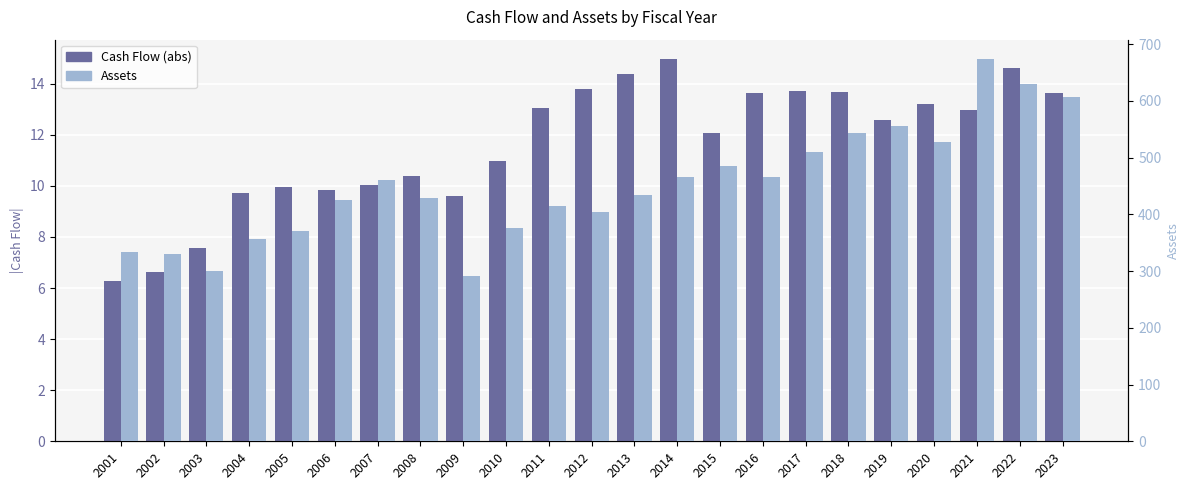

At which label does Assets reach its minimum?

2009